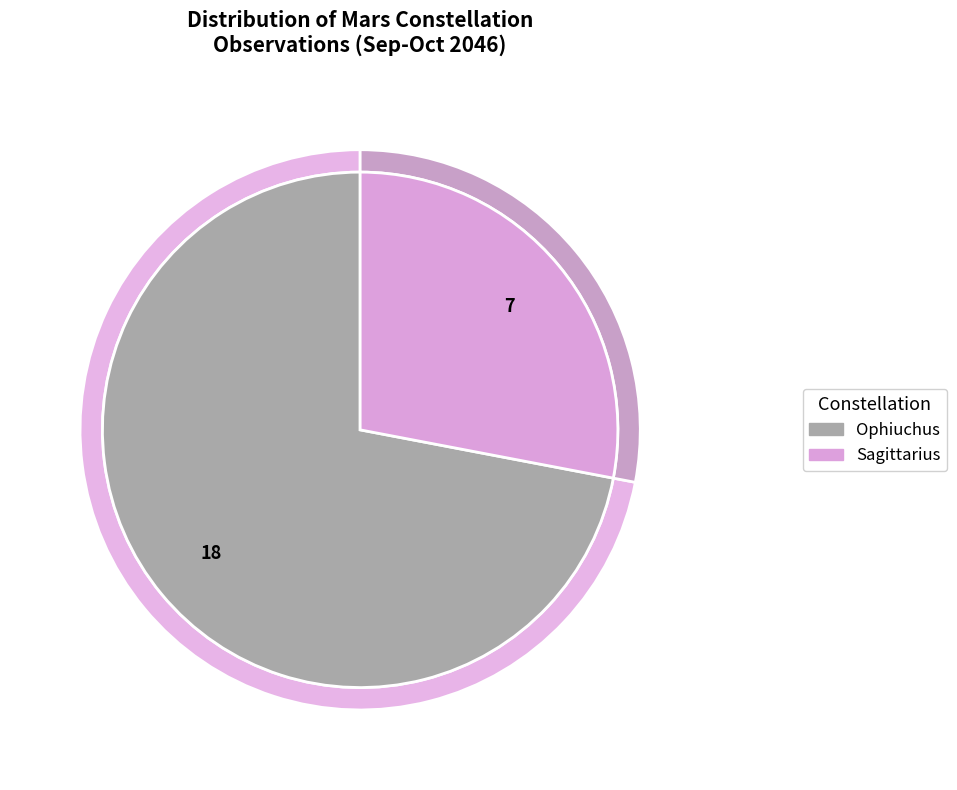

What is the ratio of the value at Sagittarius to the value at Ophiuchus?

0.4